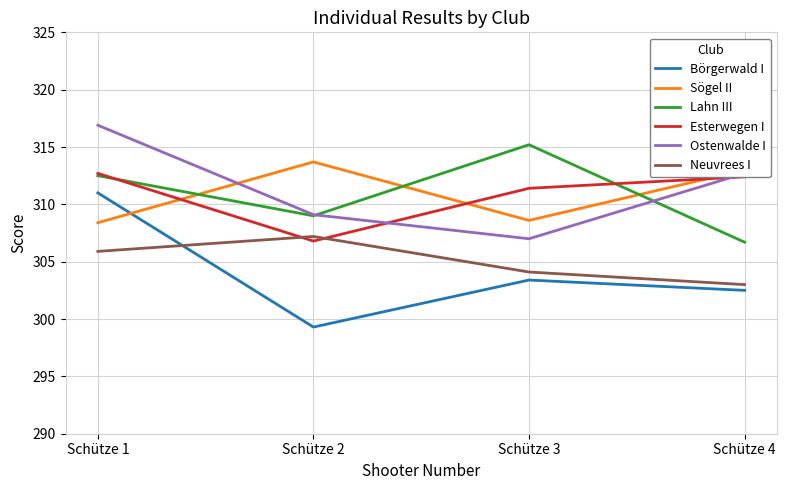

The Neuvrees I series shows 307.2 at Schütze 2. True or false?

True